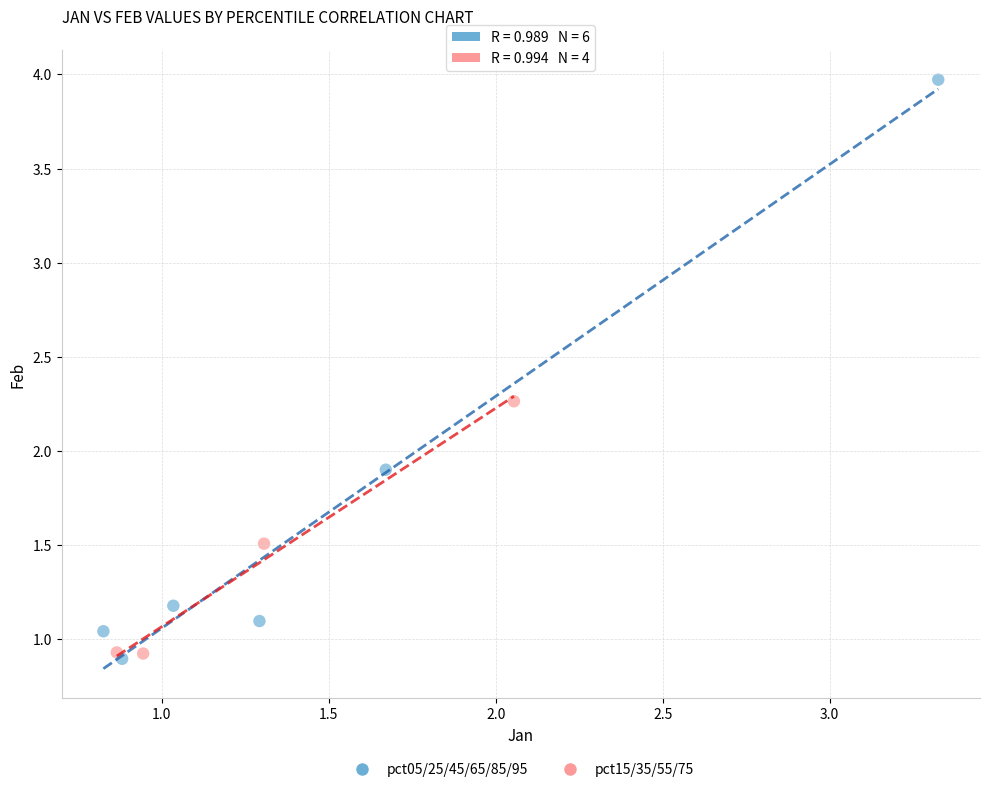

Which series reaches the maximum Y coordinate?

pct05/25/45/65/85/95